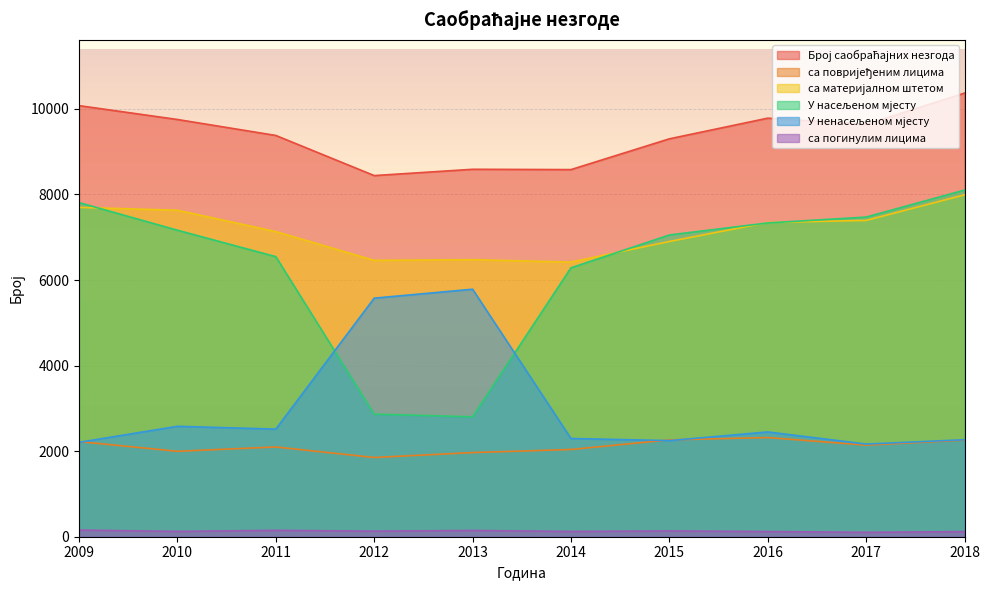

What is the minimum value for Број саобраћајних незгода?

8441